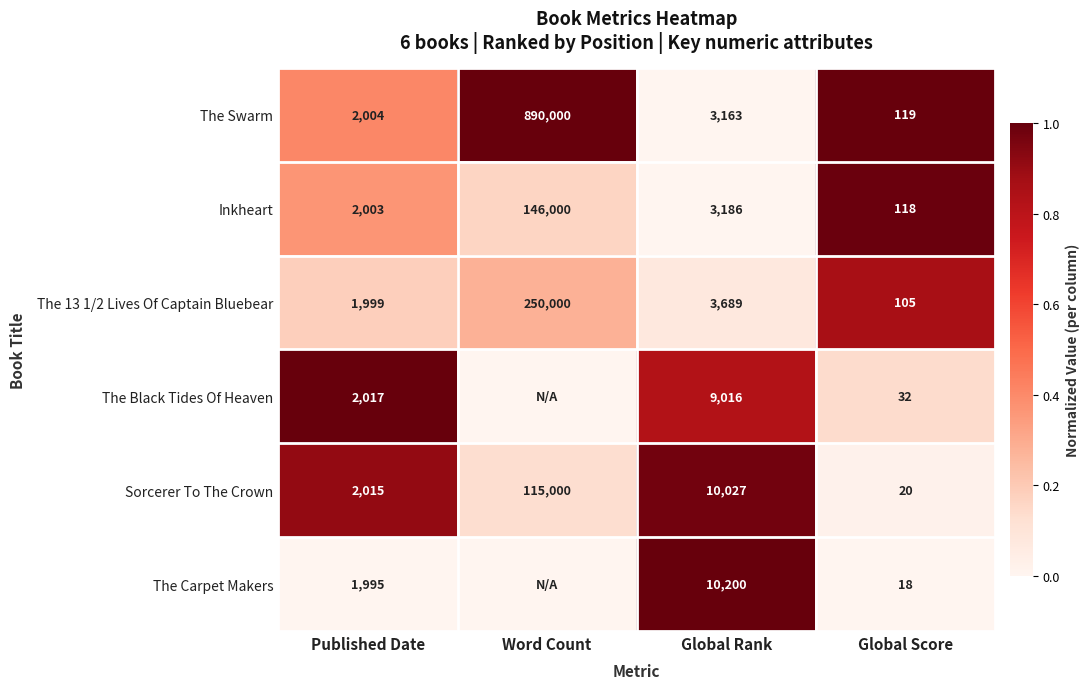

Which category has the highest value in the The 13 1/2 Lives Of Captain Bluebear series?

Word Count